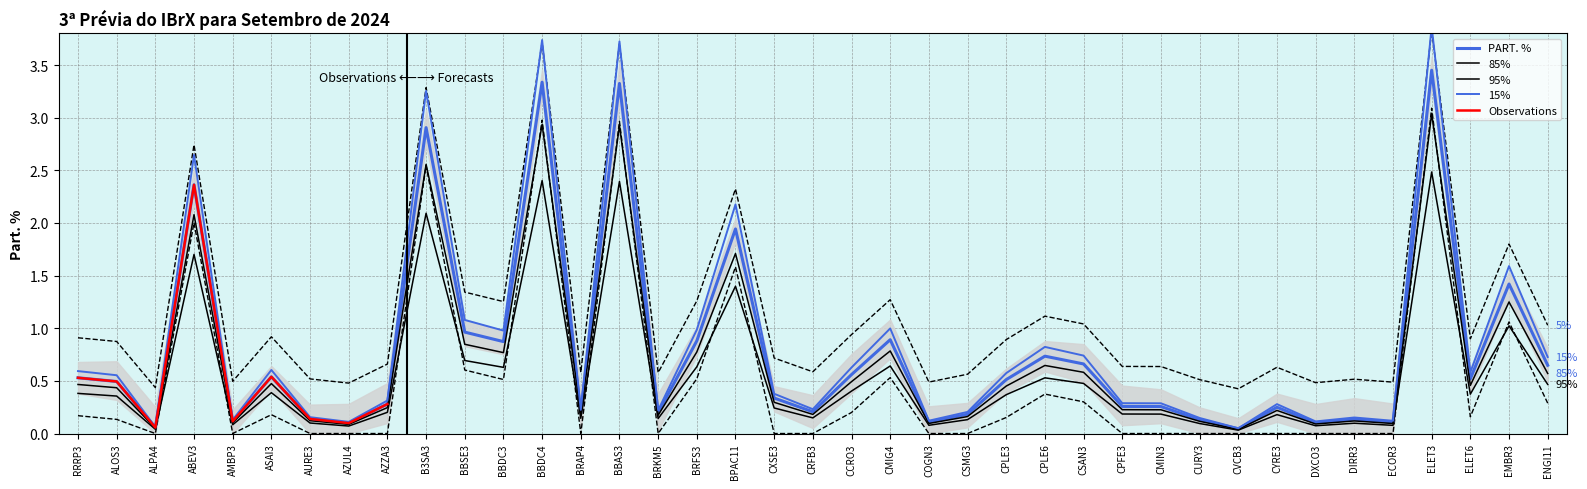

Is it true that the value at CSMG3 is 0.1?

True